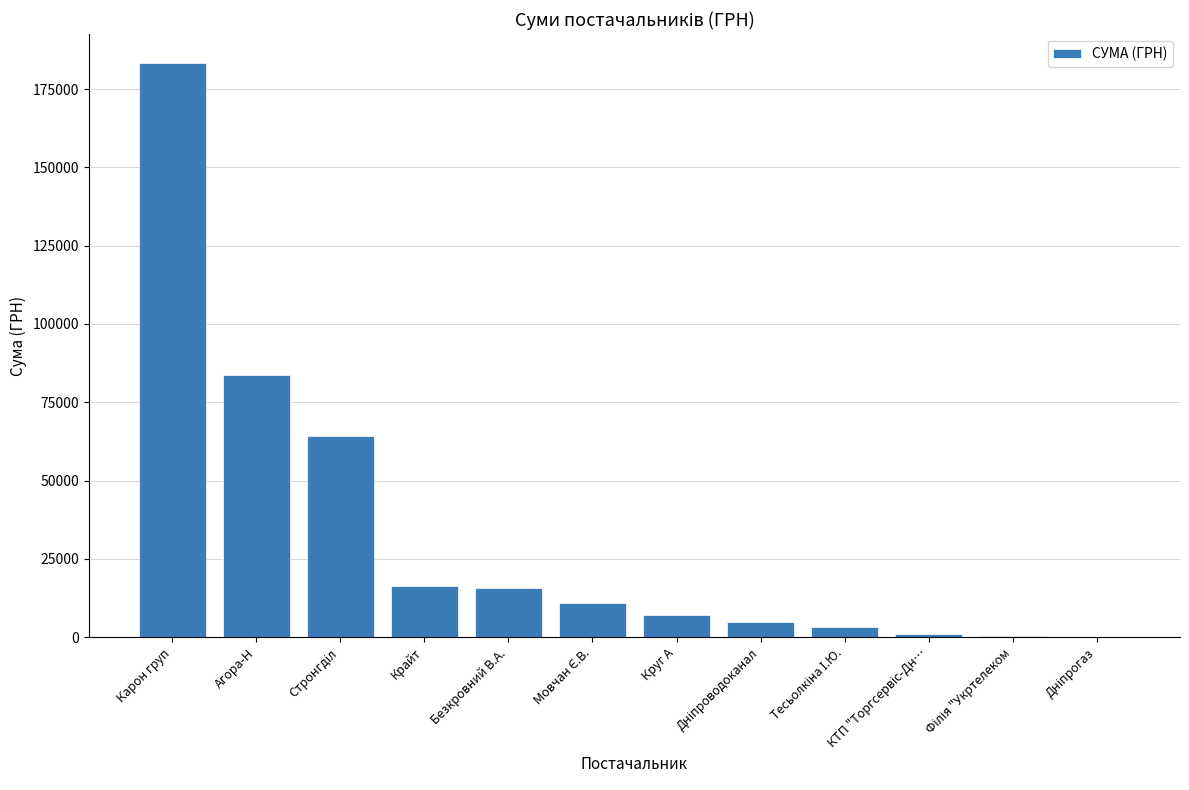

What is the maximum value shown in the chart?

183316.5